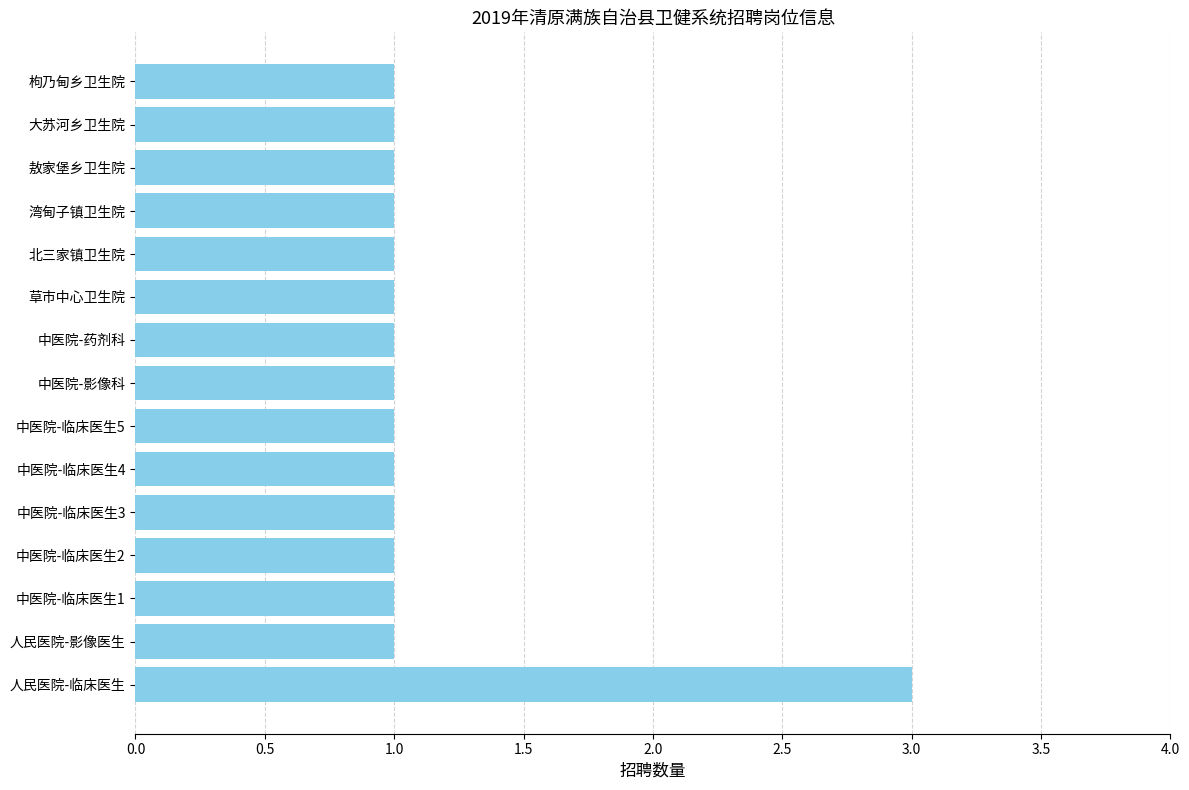

Reading bottom to top, transcribe all the data shown in this chart.

3	1	1	1	1	1	1	1	1	1	1	1	1	1	1